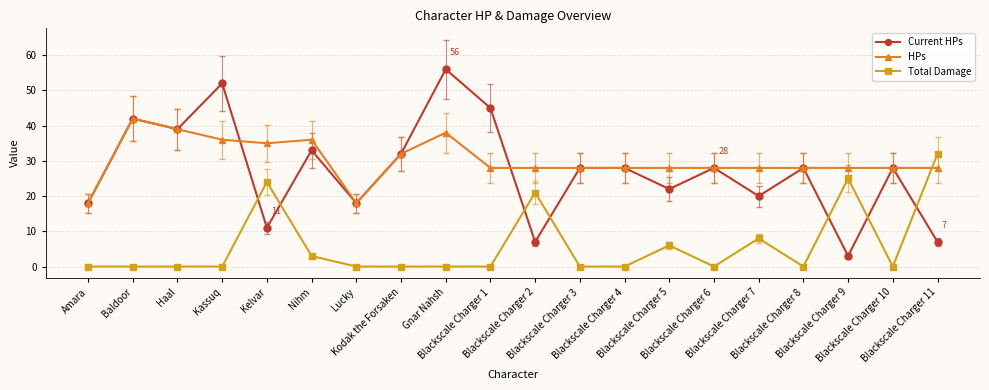

Which series has the widest spread of values?

Current HPs